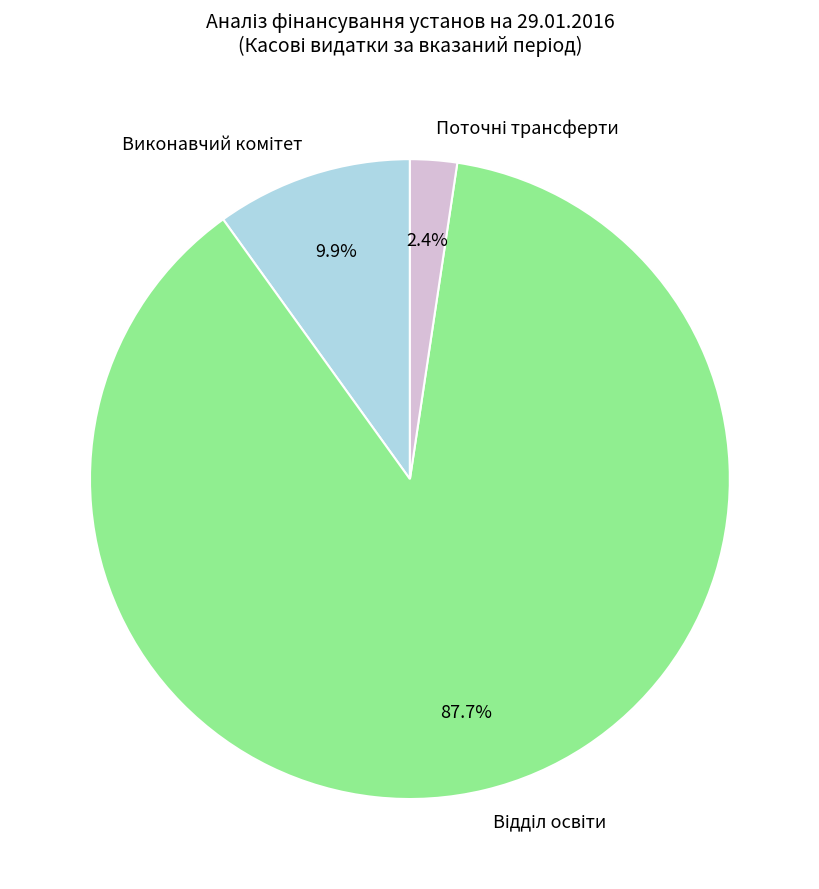

Is there a majority slice in this chart?

Yes